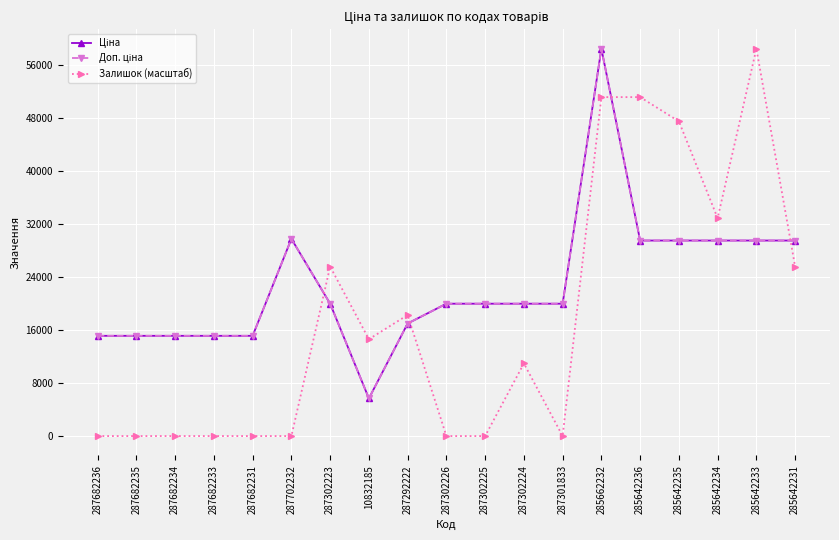

Reading left to right, transcribe all the data shown in this chart.

Ціна: 287682236=15120.0	287682235=15120.0	287682234=15120.0	287682233=15120.0	287682231=15120.0	287702232=29747.2	287302223=19964.2	10832185=5673.8	287292222=16976.3	287302226=19964.2	287302225=19964.2	287302224=19964.2	287301833=19964.2	285662232=58426.5	285642236=29491.5	285642235=29491.5	285642234=29491.5	285642233=29491.5	285642231=29491.5
Доп. ціна: 287682236=15120.0	287682235=15120.0	287682234=15120.0	287682233=15120.0	287682231=15120.0	287702232=29747.2	287302223=19964.2	10832185=5673.8	287292222=16976.3	287302226=19964.2	287302225=19964.2	287302224=19964.2	287301833=19964.2	285662232=58426.5	285642236=29491.5	285642235=29491.5	285642234=29491.5	285642233=29491.5	285642231=29491.5
Залишок (масштаб): 287682236=0.0	287682235=0.0	287682234=0.0	287682233=0.0	287682231=0.0	287702232=0.0	287302223=25561.6	10832185=14606.6	287292222=18258.3	287302226=0.0	287302225=0.0	287302224=10955.0	287301833=0.0	285662232=51123.2	285642236=51123.2	285642235=47471.6	285642234=32864.9	285642233=58426.5	285642231=25561.6